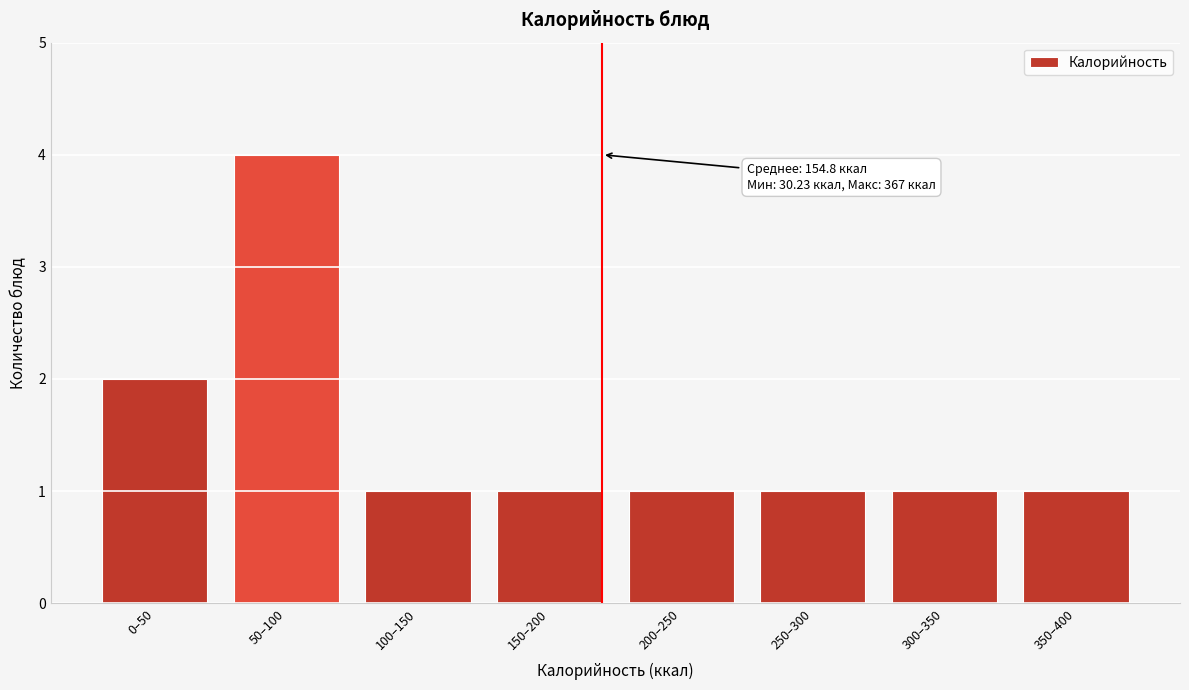

Reading left to right, extract all data points from this chart.

2	4	1	1	1	1	1	1